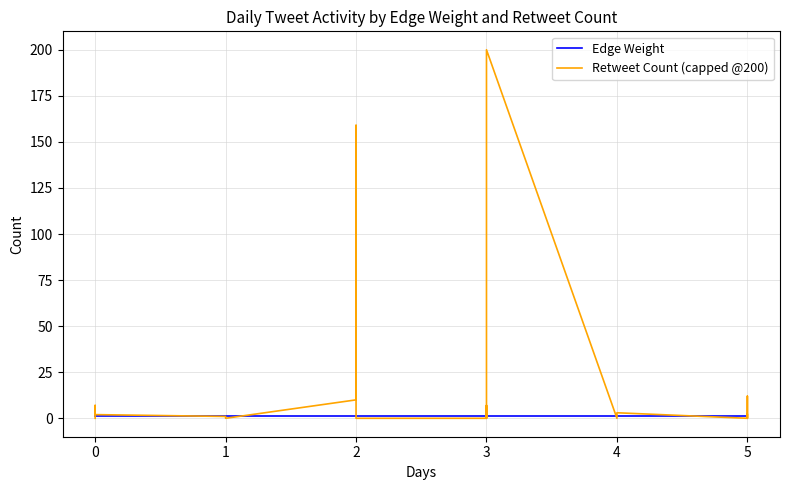

Is this an area chart (filled region under the line)?

No